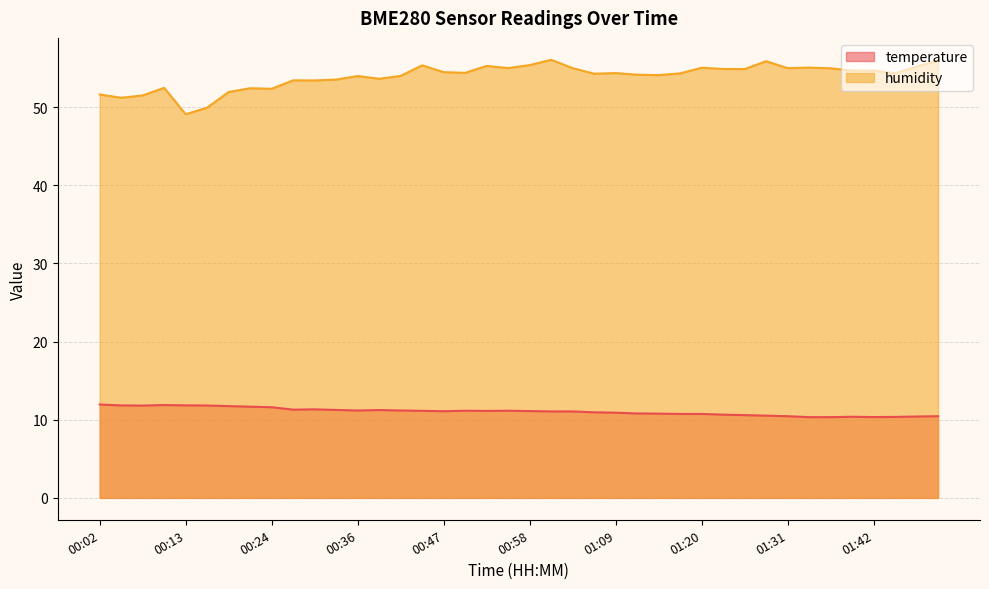

What is the difference between the humidity values at 00:16 and 01:47?

5.2